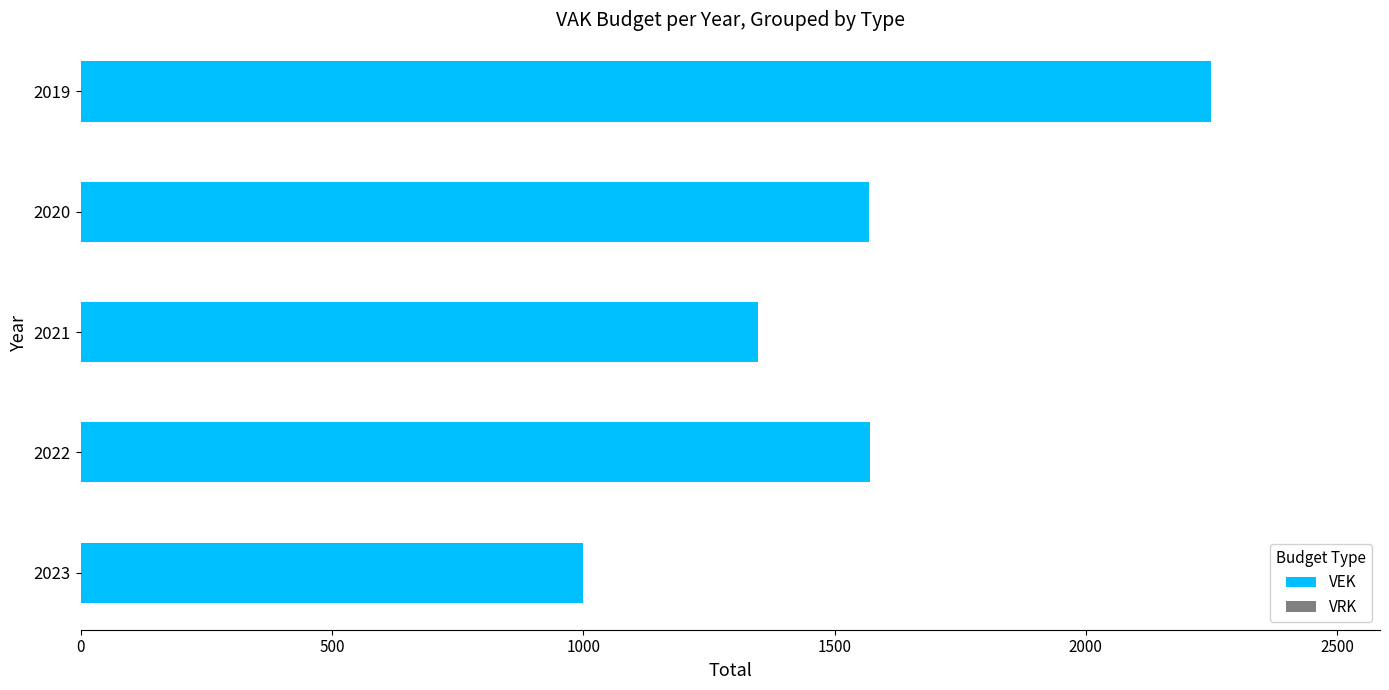

The value at 2021 is 1773. True or false?

False